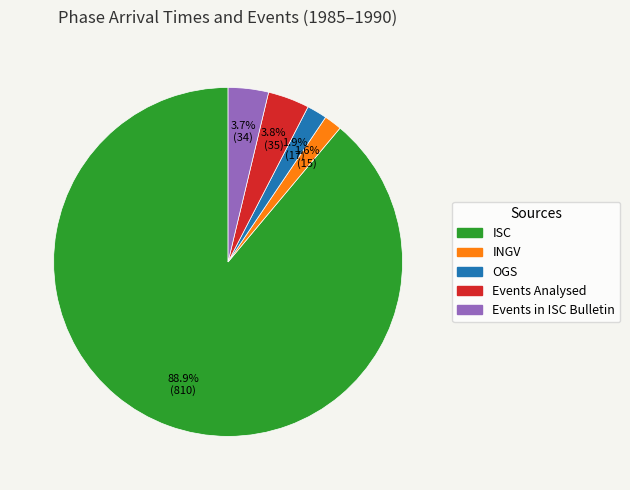

Which category has the biggest portion of the pie?

ISC